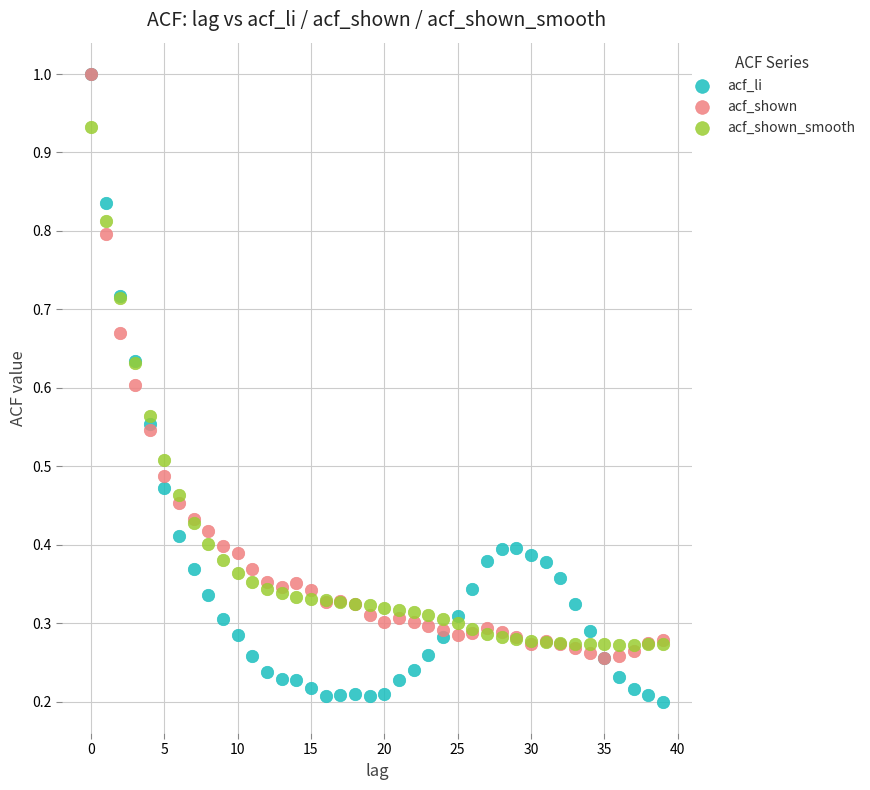

Which series reaches the minimum Y coordinate?

acf_li